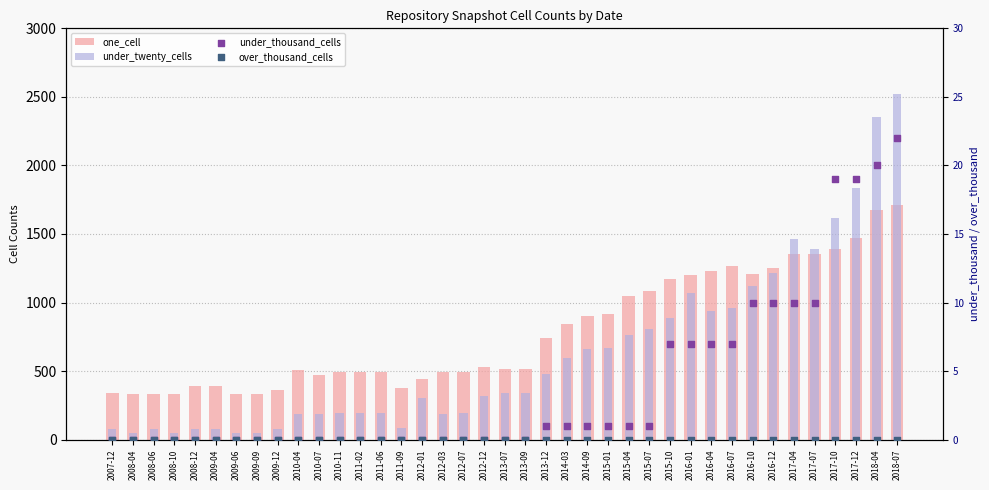

Which series has the largest total across all categories?

one_cell